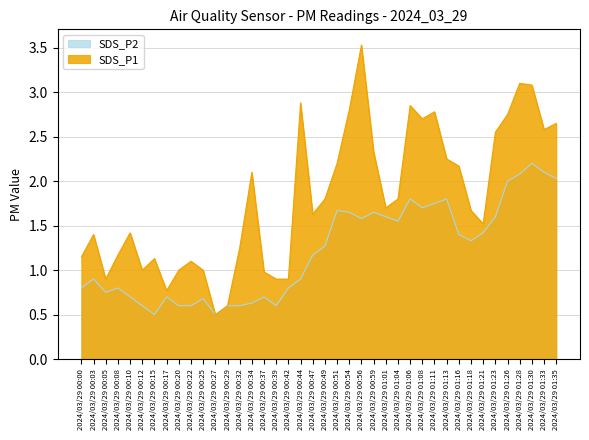

True or false: SDS_P1 and SDS_P2 intersect in this chart.

False